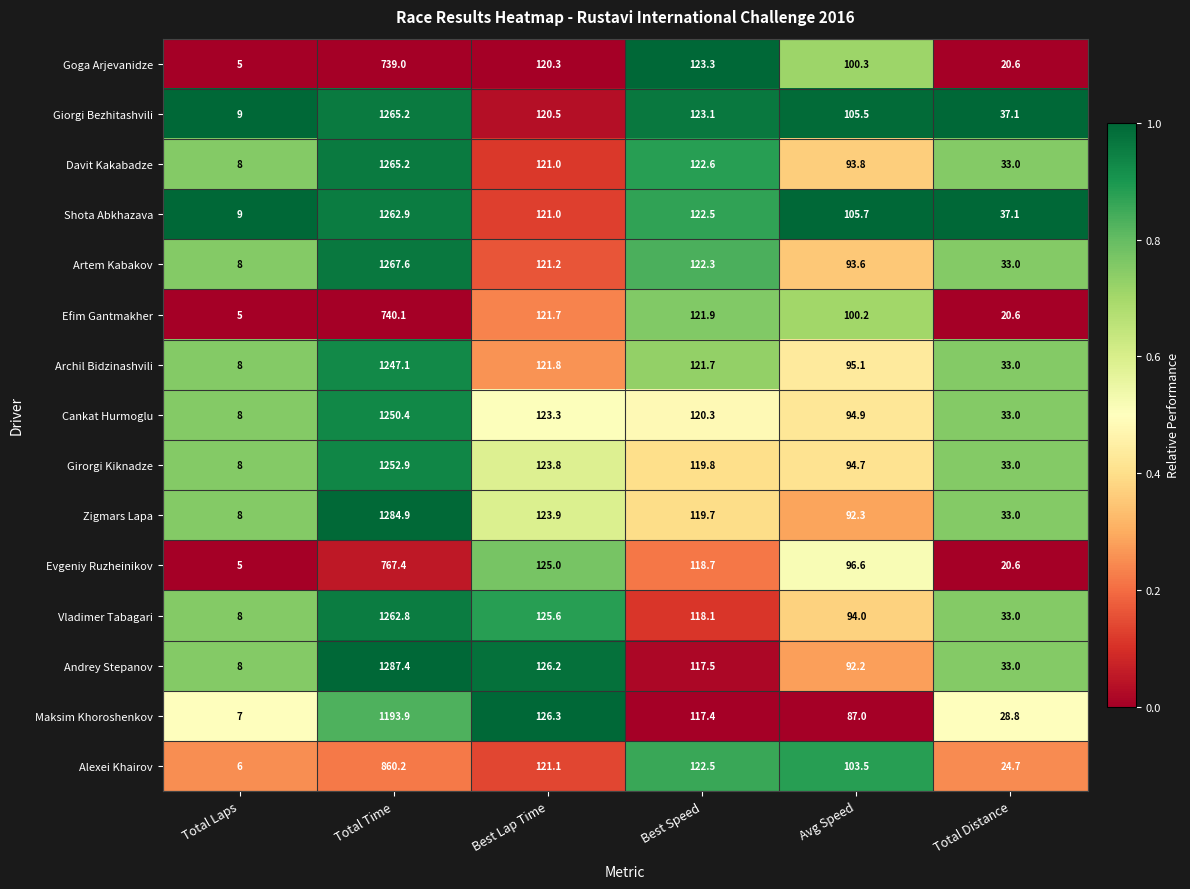

Which series has the largest total across all categories?

Andrey Stepanov